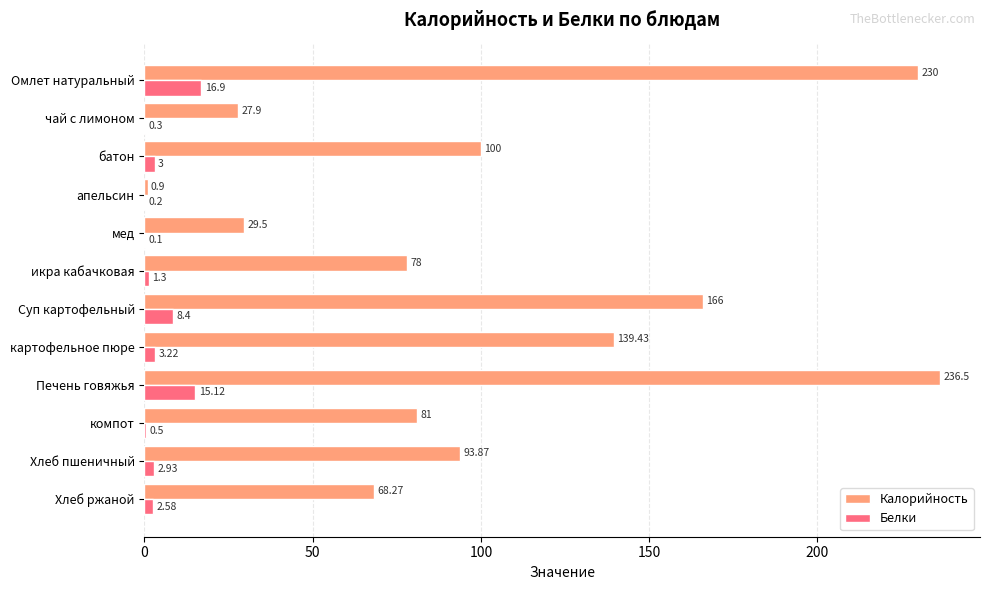

What is the sum of all Калорийность values?

1251.4